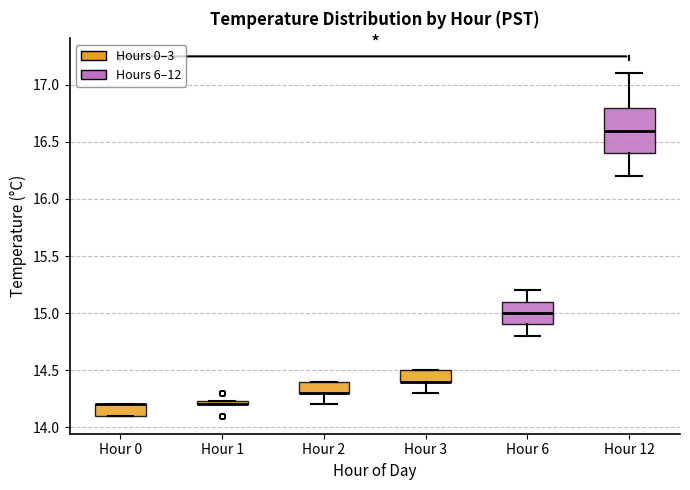

Where is the lower edge of the box for Hour 3 on the y-axis? The values are not printed on the chart, so give them approximately, as read against the axis.

14.40